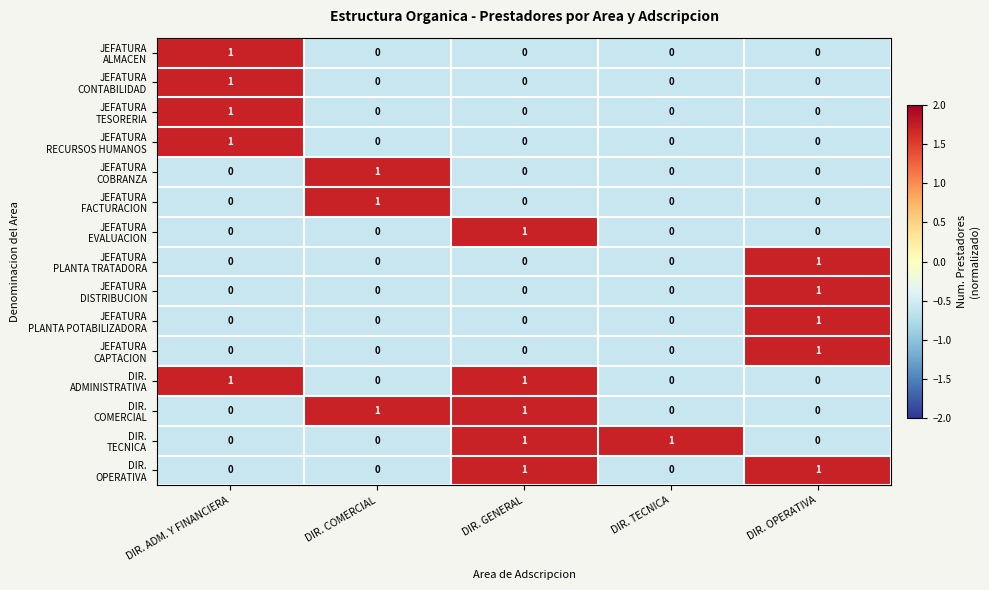

At how many categories does at least one series exceed 0?

5